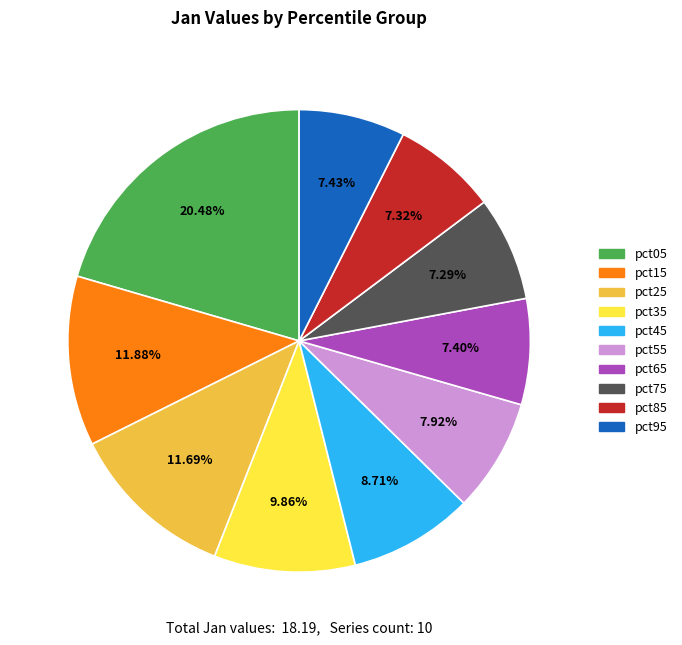

Is pct05 the majority of the pie?

No